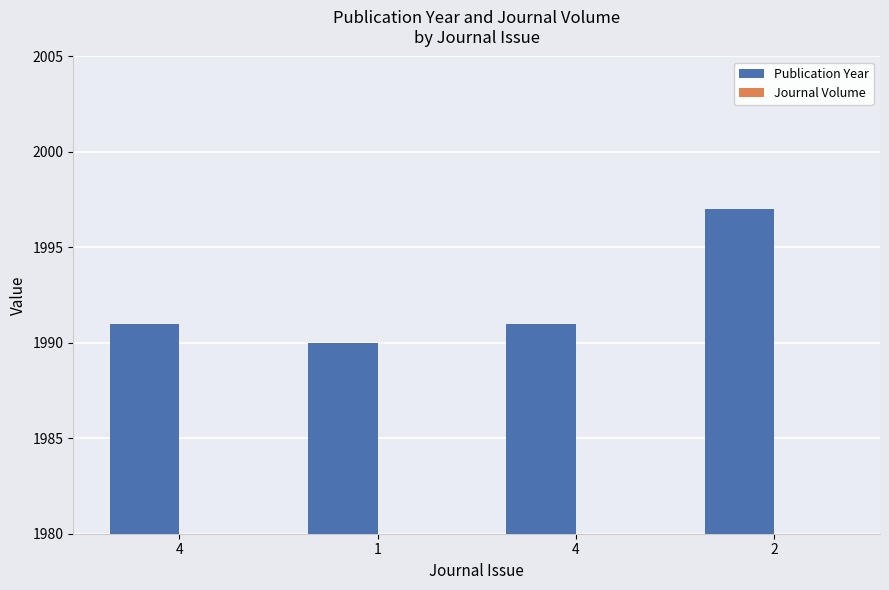

Is it true that Publication Year equals 2611 at 4?

False